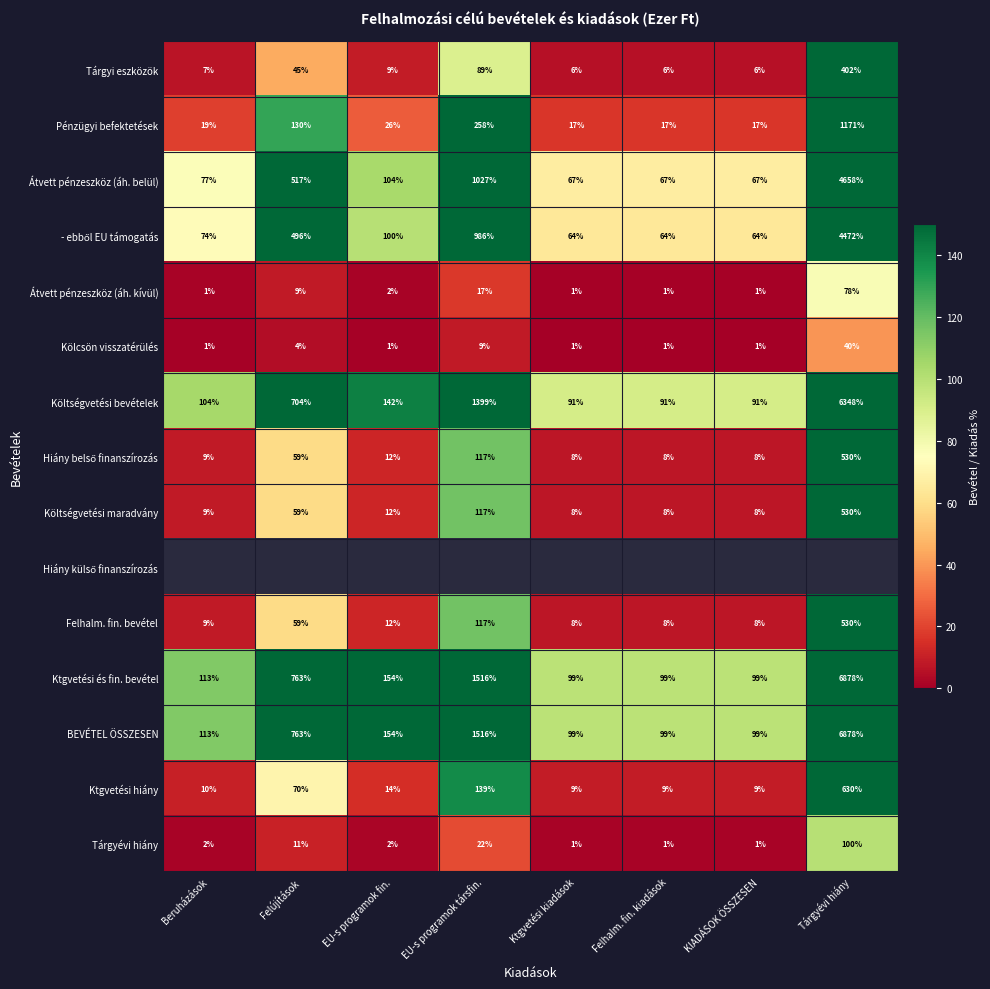

Which category has the lowest value across all series?

Ktgvetési kiadások